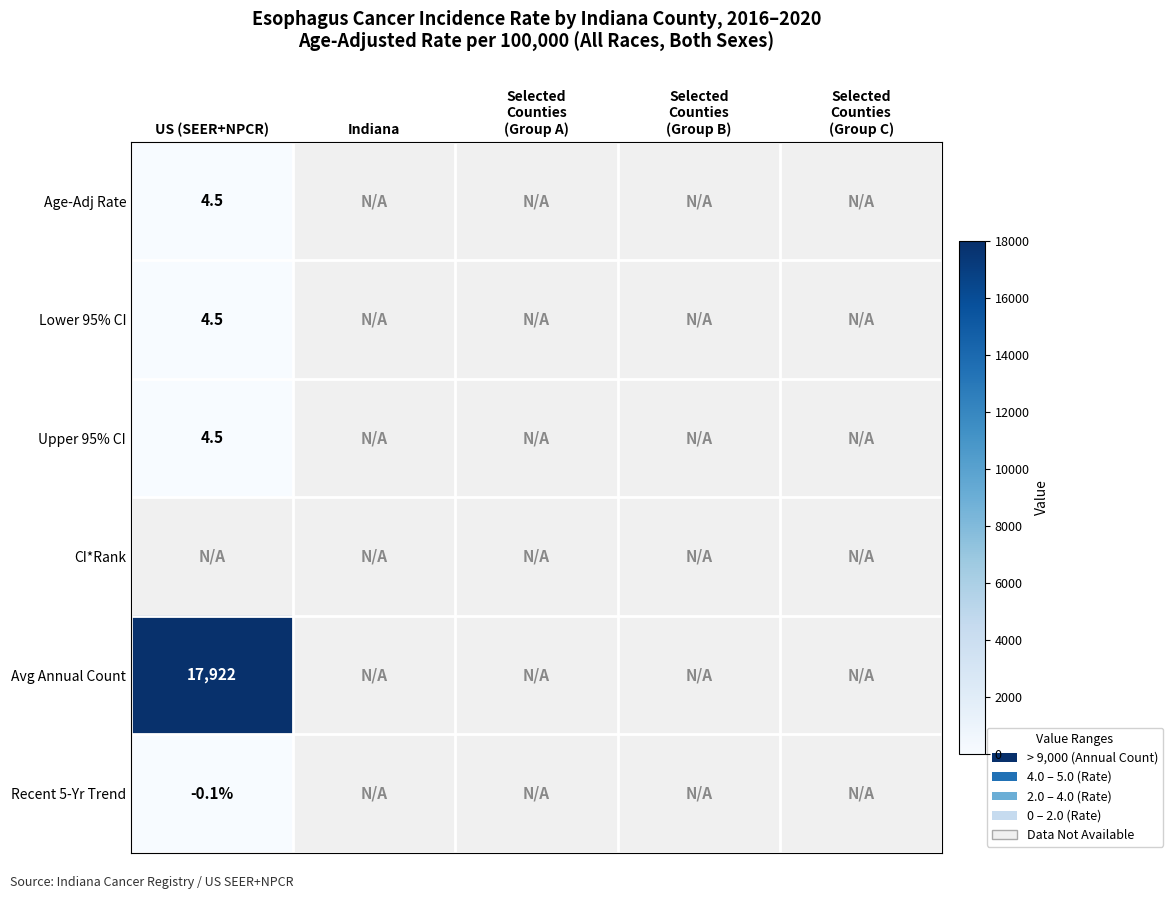

True or false: Lower 95% CI has a value of 2.1 at US (SEER+NPCR).

False